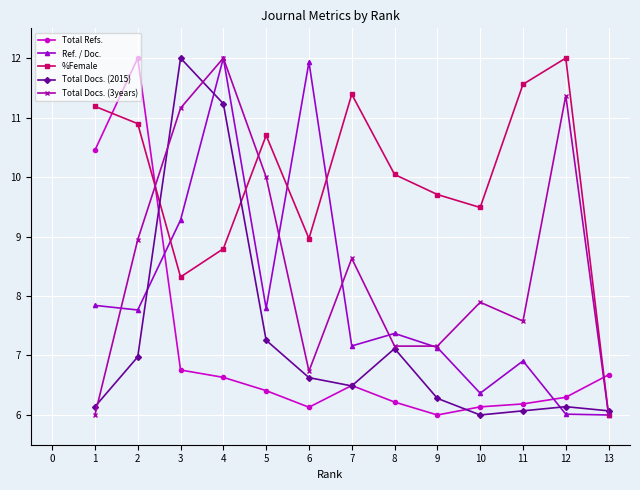

True or false: Total Docs. (3years) and Total Refs. intersect in this chart.

True